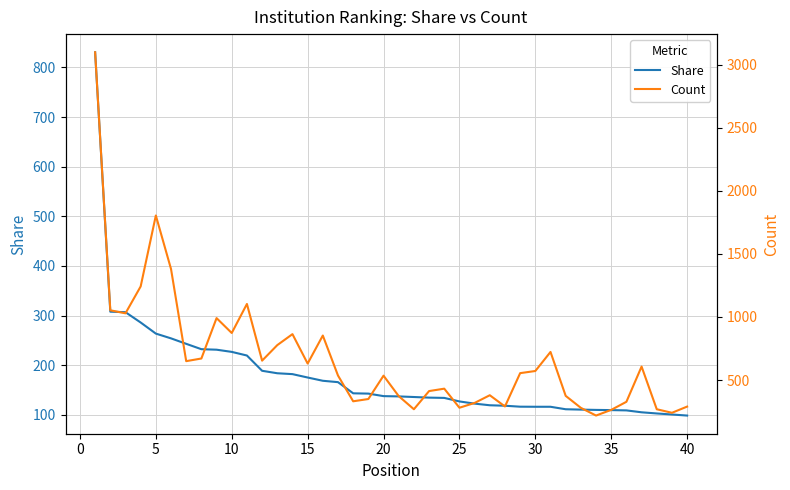

The value of Share at 30 is 116.4. True or false?

True